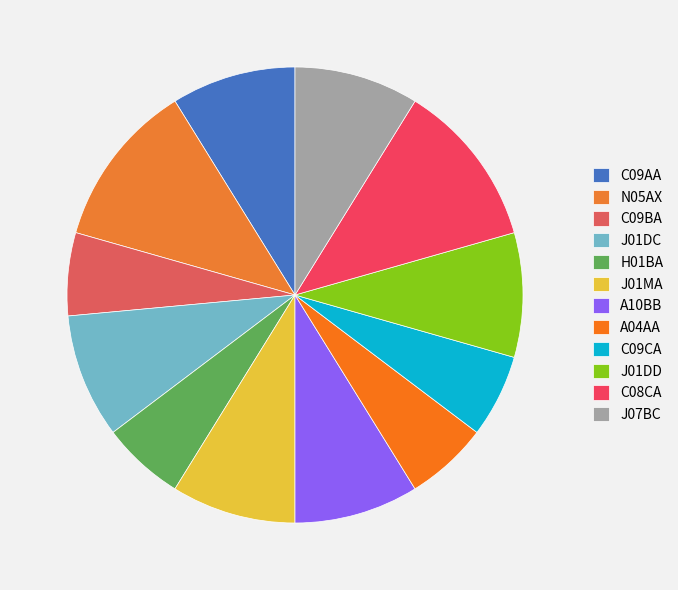

How many segments does this pie chart have?

12